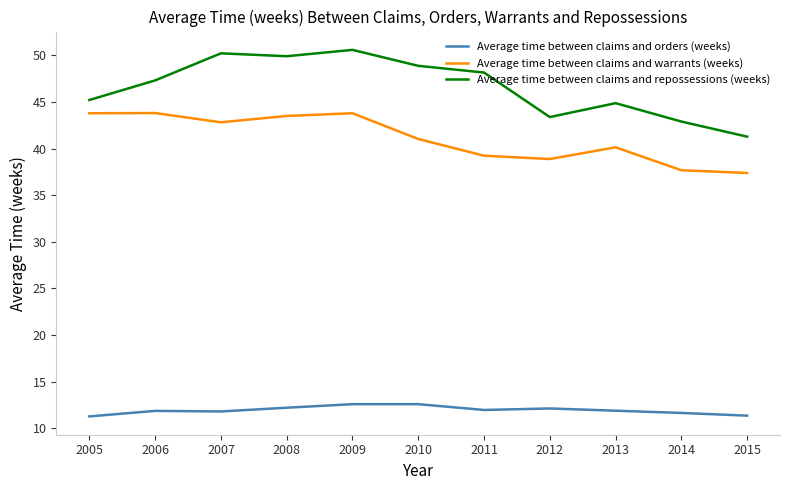

List the series in order of their overall mean, highest first.

Average time between claims and repossessions (weeks), Average time between claims and warrants (weeks), Average time between claims and orders (weeks)